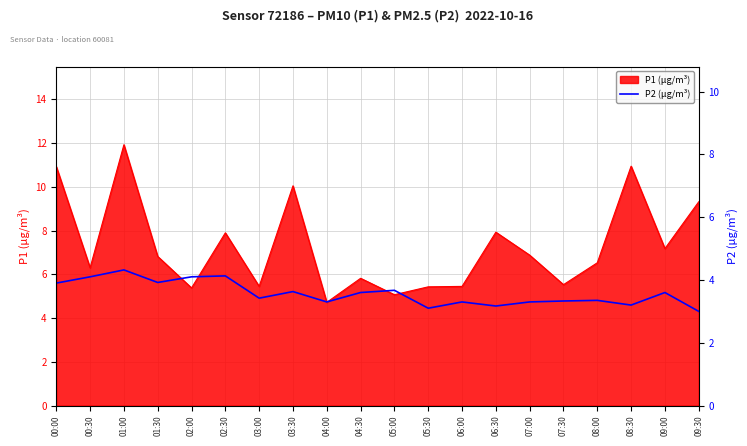

What is the maximum value for P2 (µg/m³)?

4.3